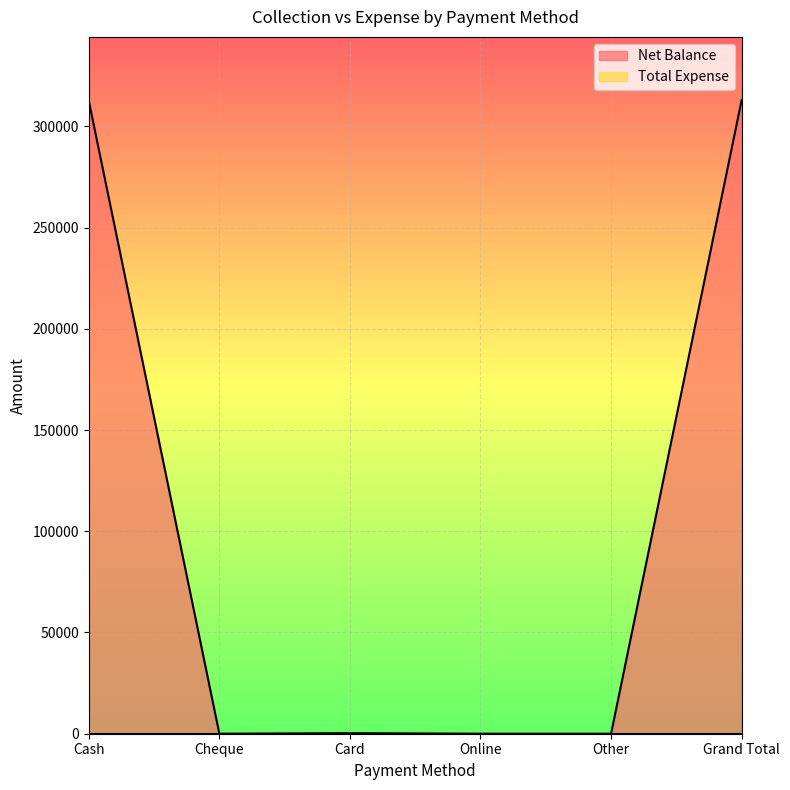

The value at Card is 267. True or false?

True